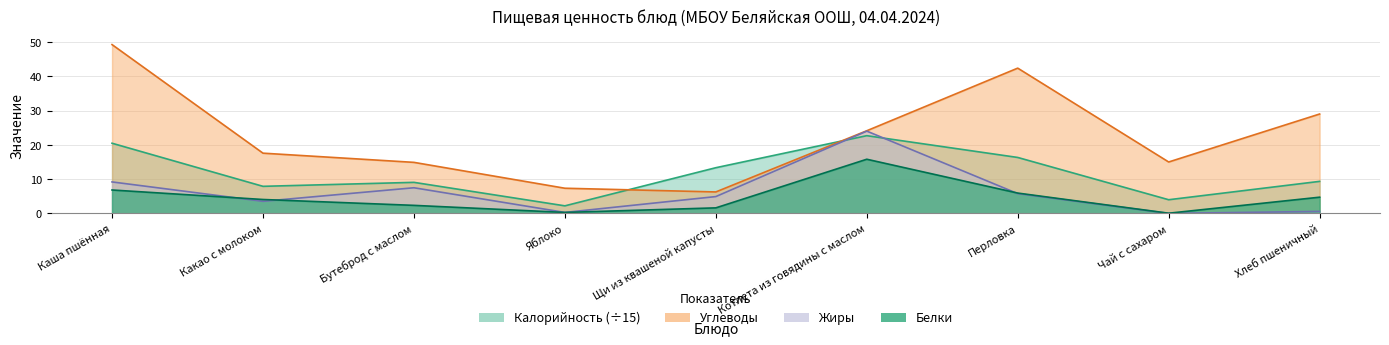

True or false: Углеводы and Калорийность cross at least once.

True